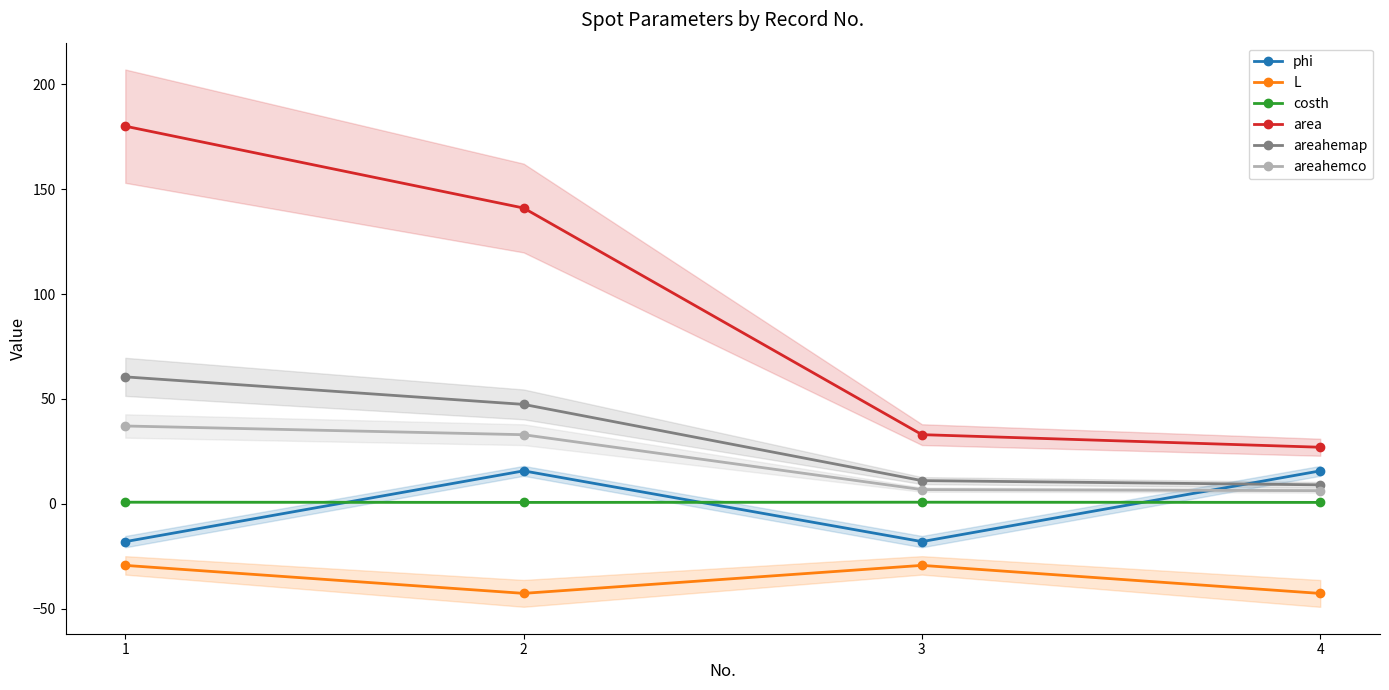

True or false: L has more than 0 points higher than both neighbors.

True